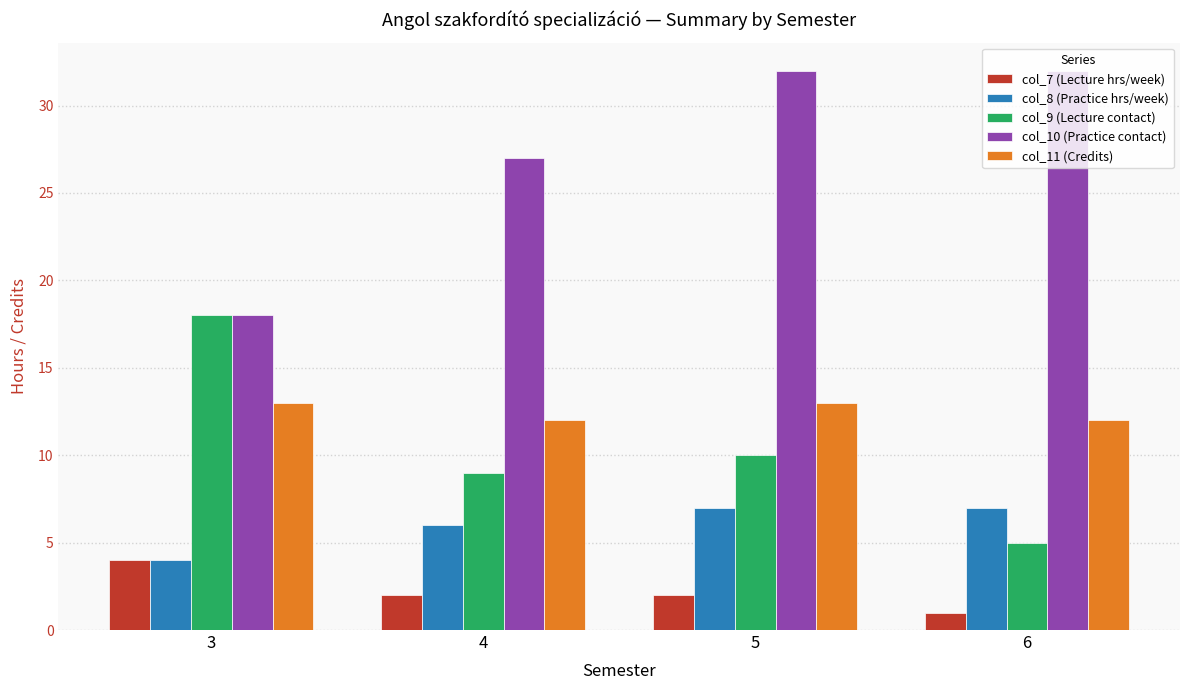

What is the difference between the highest and lowest values at 4?

25